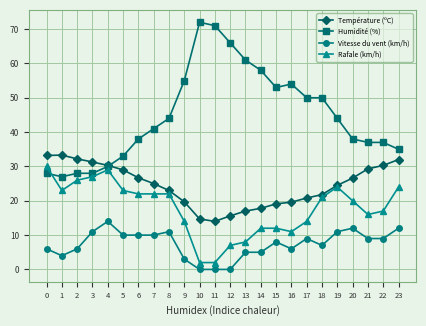

True or false: Vitesse du vent (km/h) and Humidité (%) cross at least once.

False